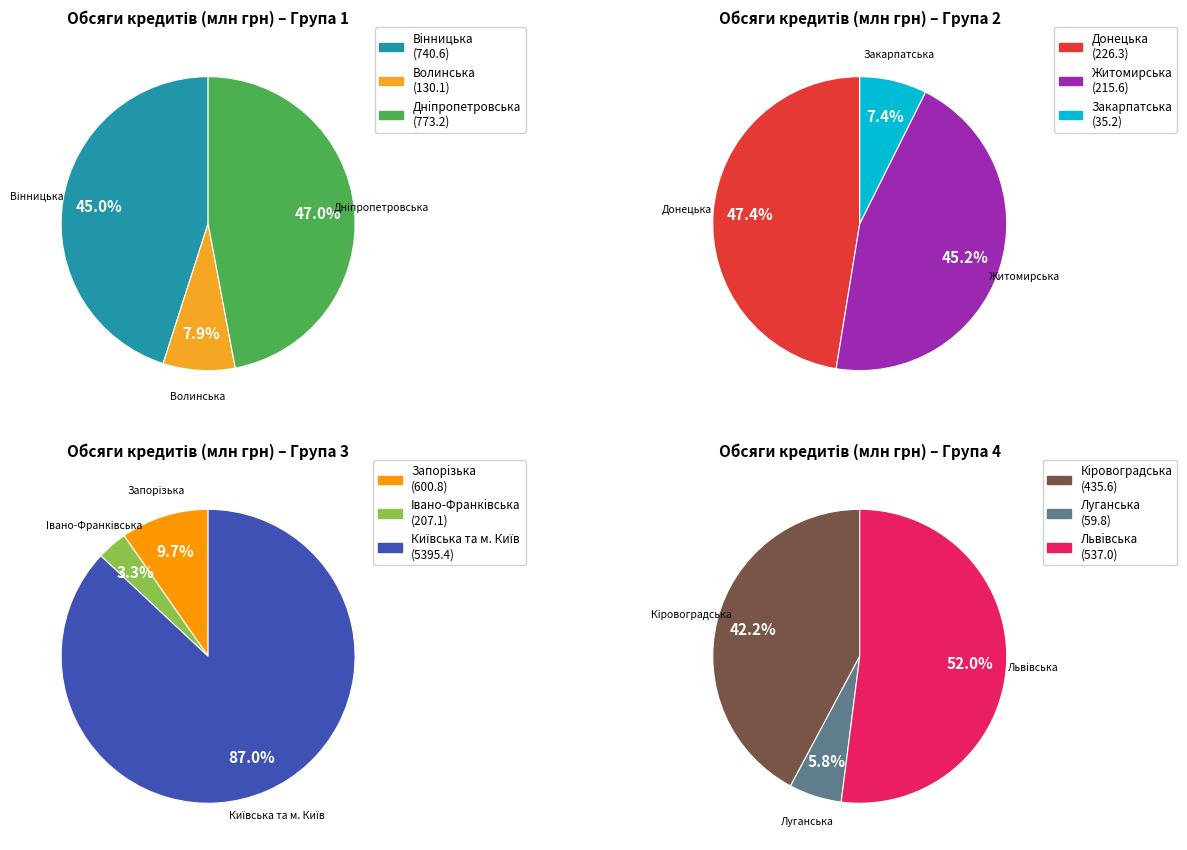

Does any single category account for the majority?

Yes